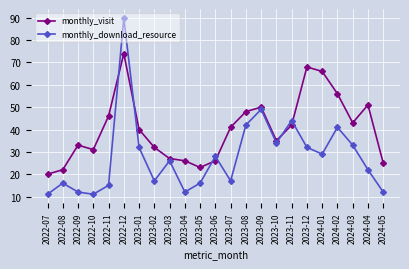

What is the maximum value for monthly_visit?

74